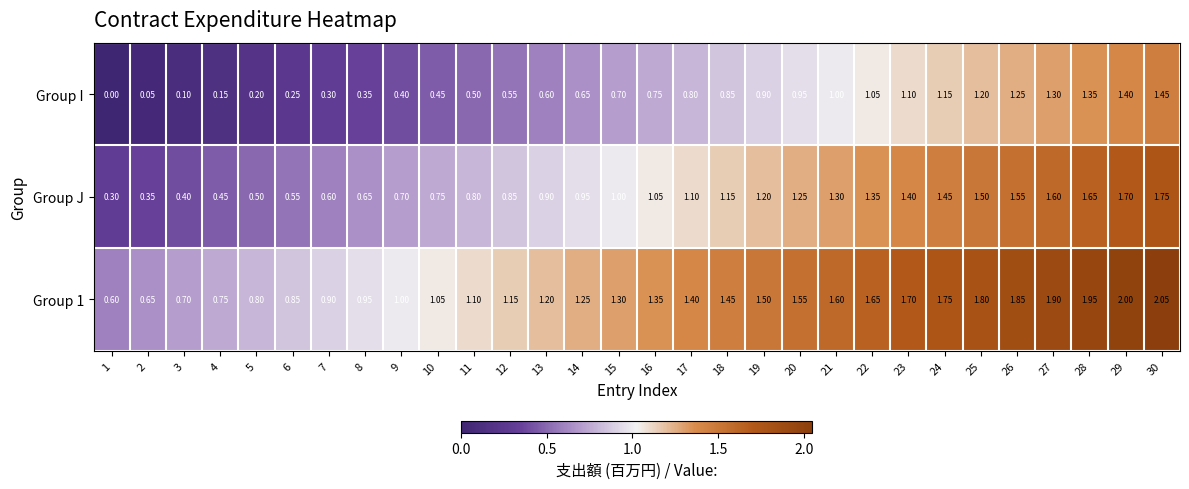

Is the value of Group I at 10 greater than the value of Group 1 at 11?

No